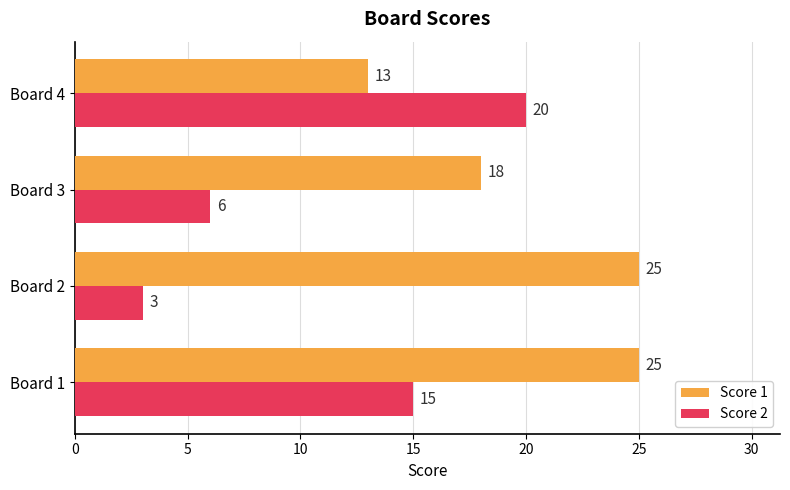

Where is Score 1 nearest to the value 19?

Board 3